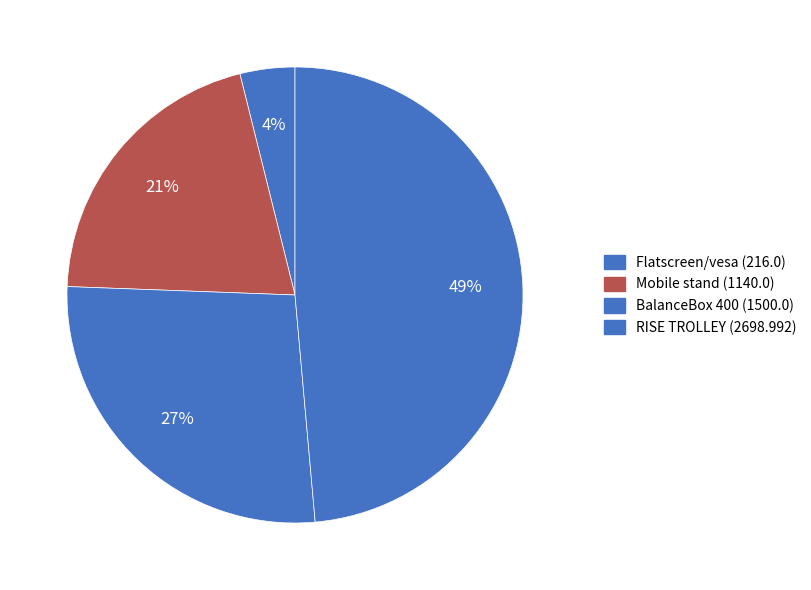

Which category has the smallest portion of the pie?

Flatscreen/vesa (216.0)